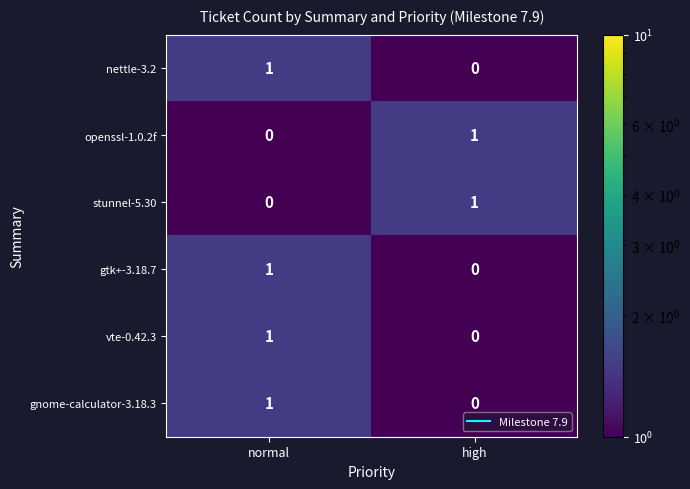

Which category has the lowest value in the nettle-3.2 series?

high